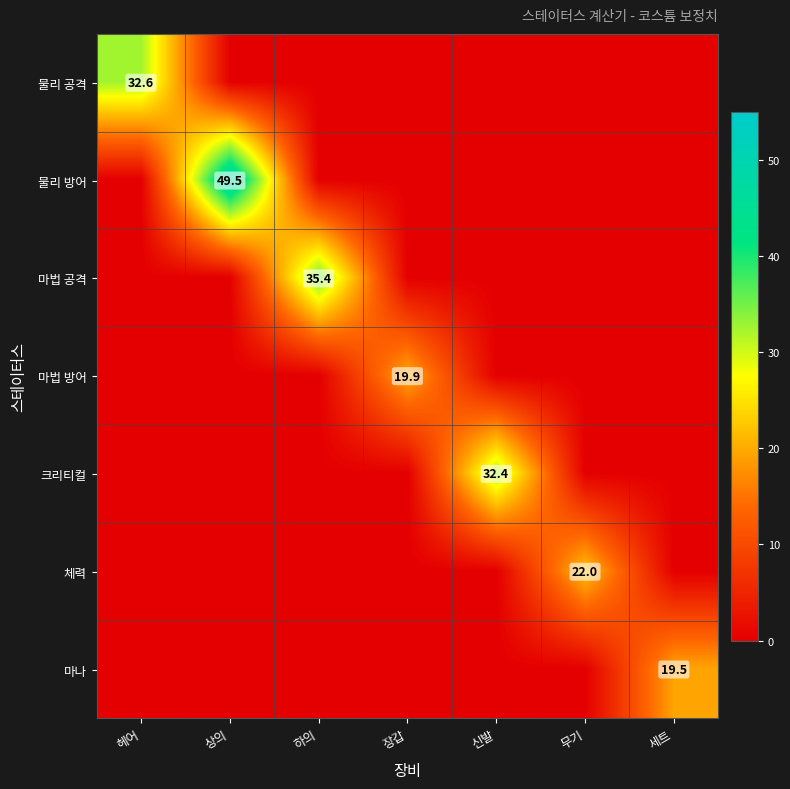

Is it true that 물리 공격 equals 32.6 at 헤어?

True